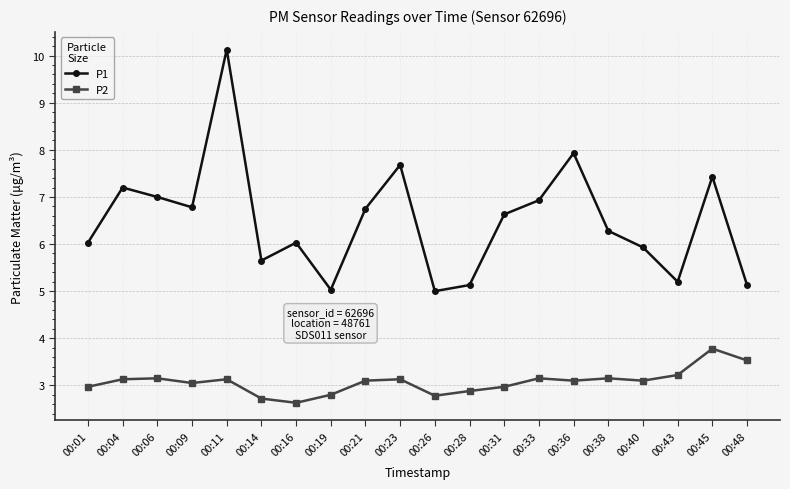

Count the number of categories in the chart.

20